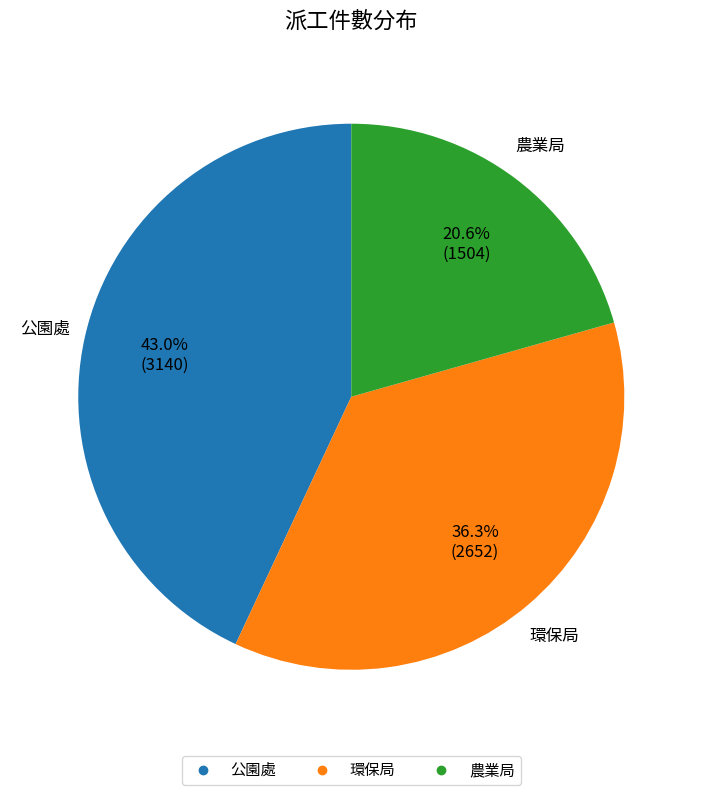

Rank the categories by value from highest to lowest.

公園處, 環保局, 農業局